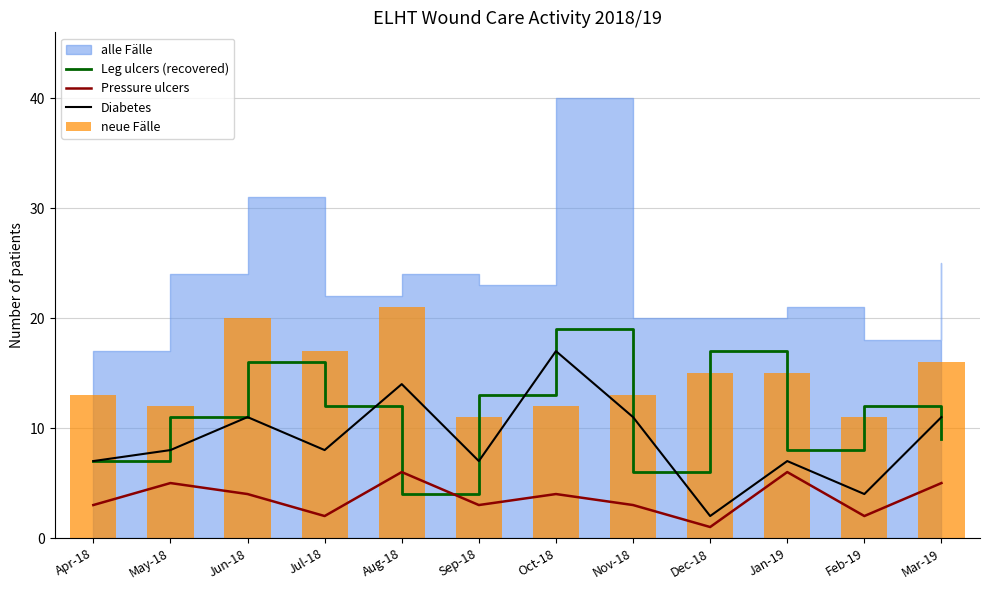

What is the maximum value for Leg ulcers (recovered)?

19